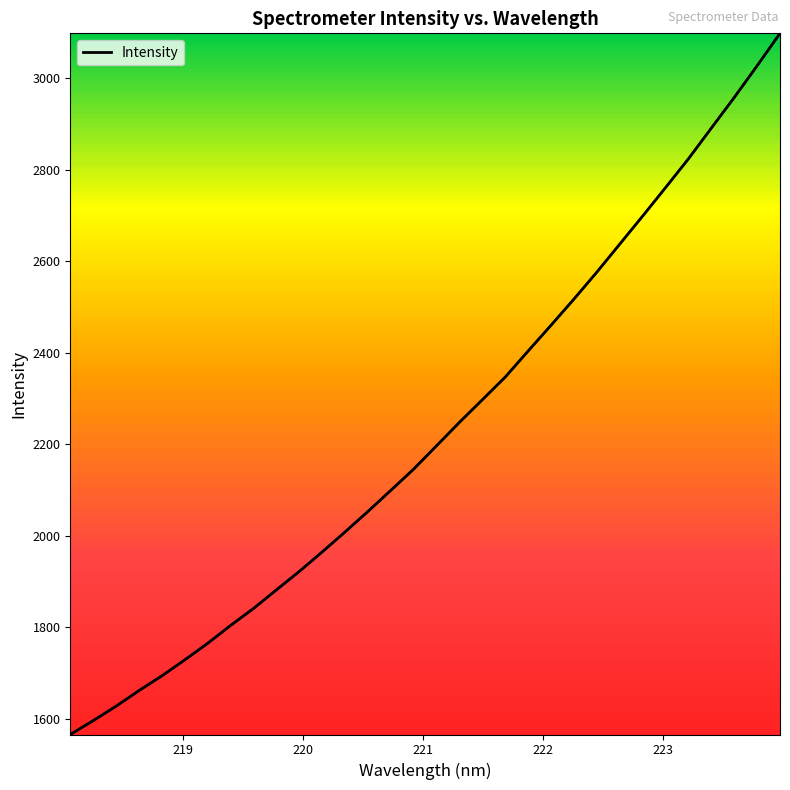

What is the difference between the second highest and second lowest values?

1430.8